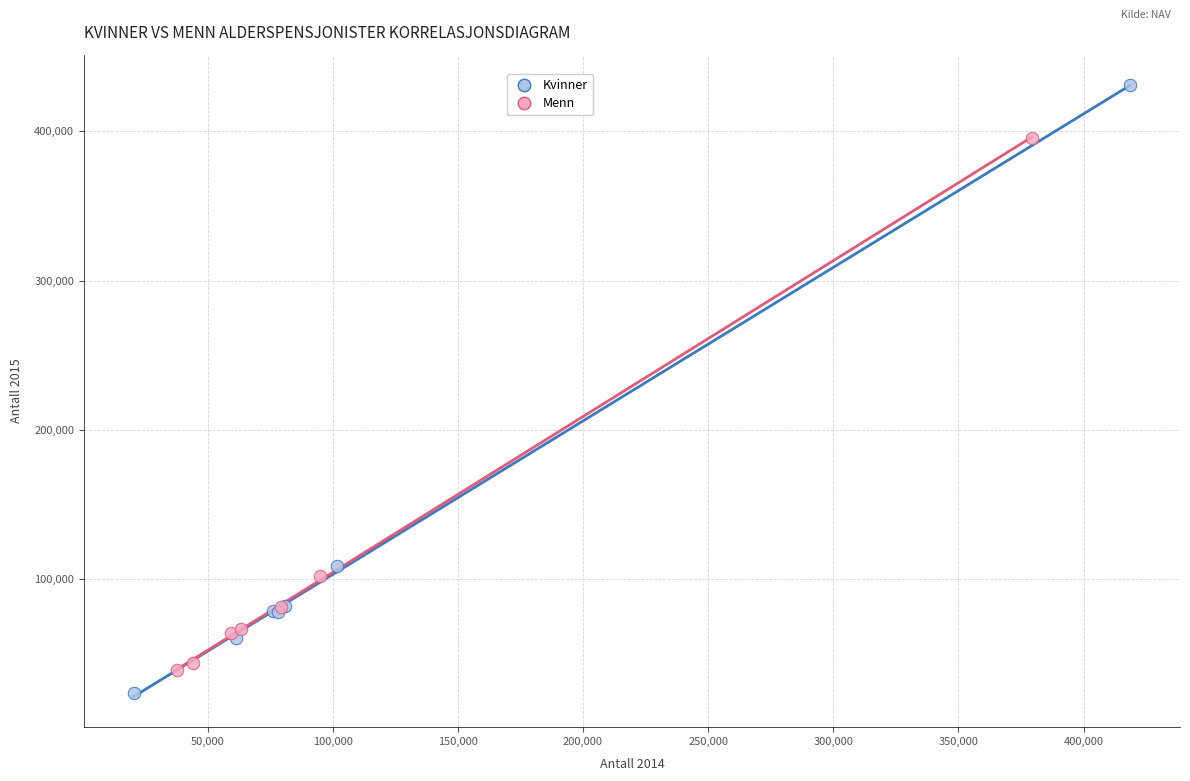

Which series reaches the maximum Y coordinate?

Kvinner